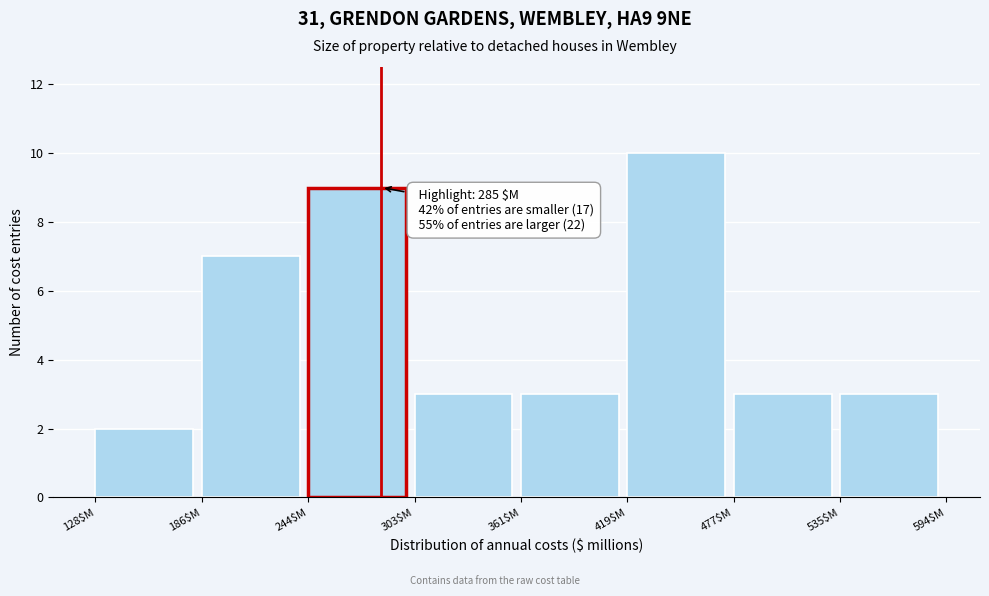

Over which range of the x-axis is the bar tallest?

420 to 480